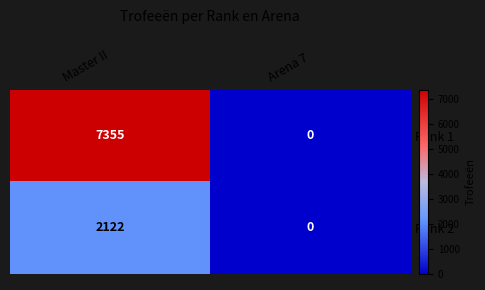

Between Master II and Arena 7, which series saw the biggest shift?

Rank 1